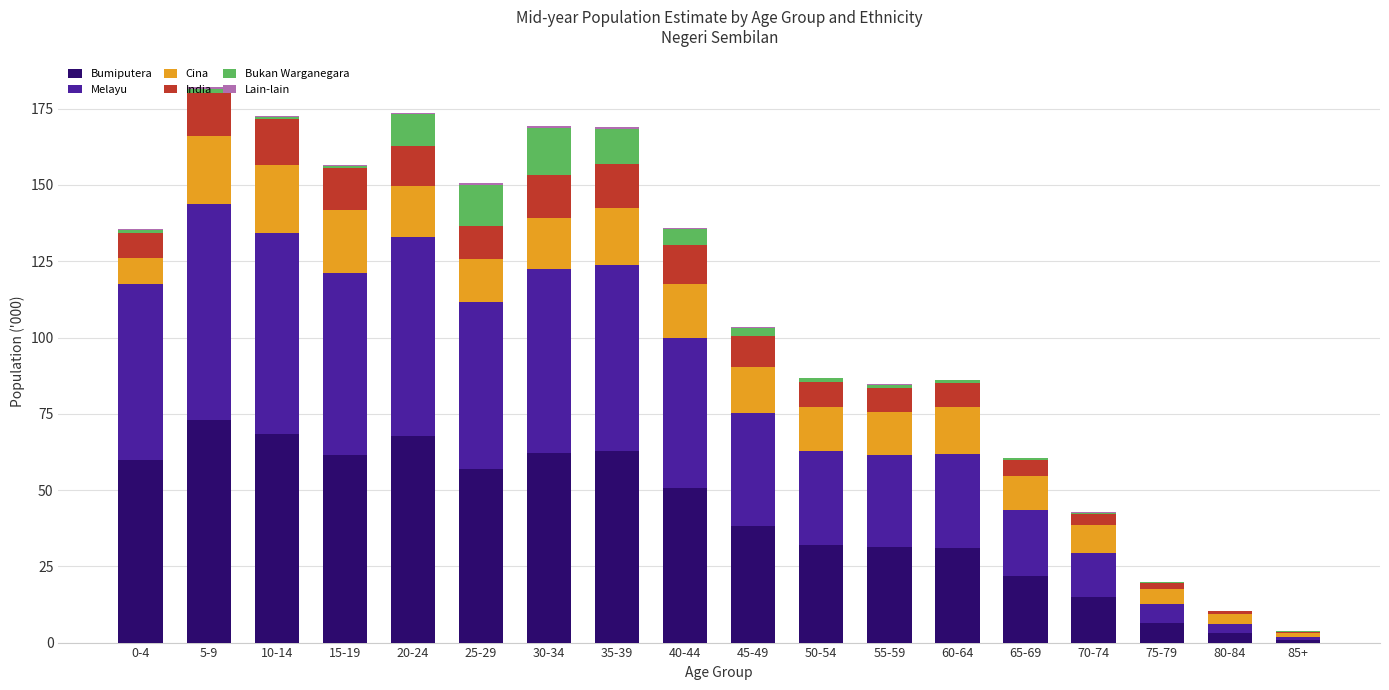

The value of Melayu at 40-44 is 49.1. True or false?

True